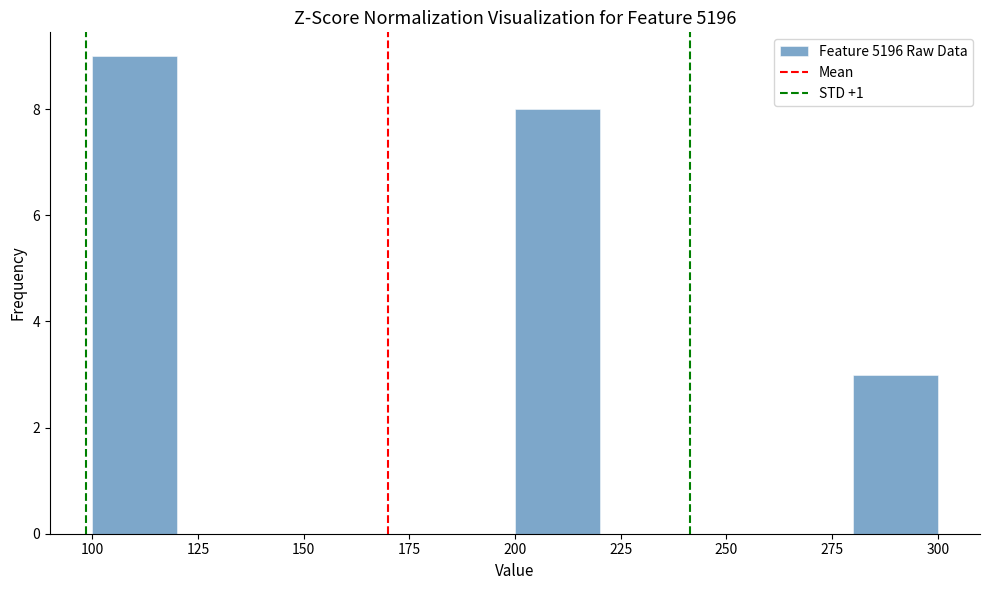

Reading left to right, list every bar in this chart as the range it spans on the x-axis followed by its height. The values are not printed on the chart, so give them approximately, as read against the axis.

100 to 120: 9
120 to 140: 0
140 to 160: 0
160 to 180: 0
180 to 200: 0
200 to 220: 8
220 to 240: 0
240 to 260: 0
260 to 280: 0
280 to 300: 3